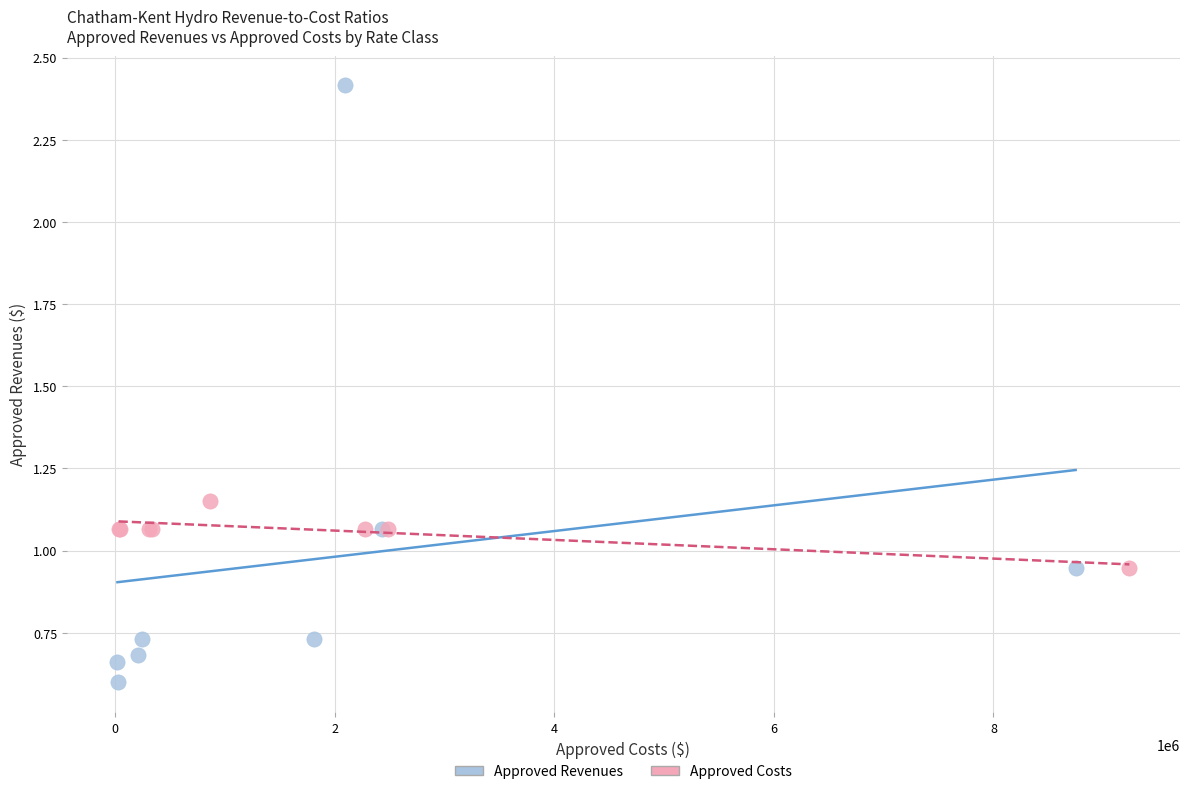

Which series has the largest Y range (max minus min)?

Approved Revenues